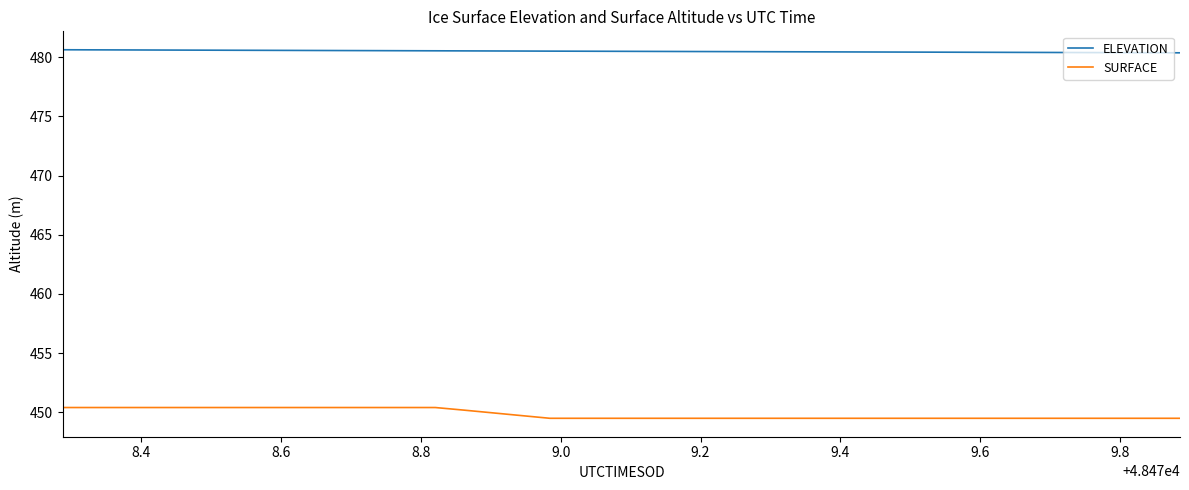

True or false: SURFACE and ELEVATION cross at least once.

False